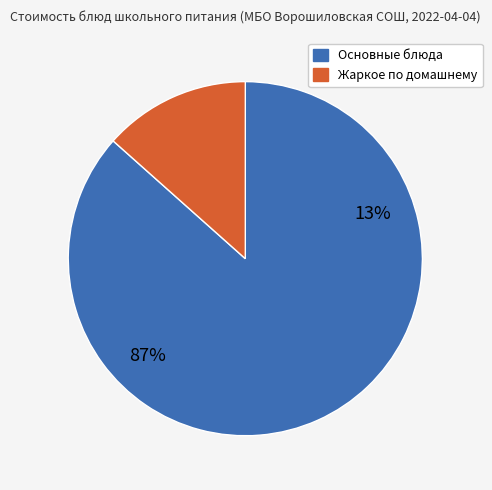

The Творожная запеканка со сгущённым молоком slice represents 34% of the pie. True or false?

False